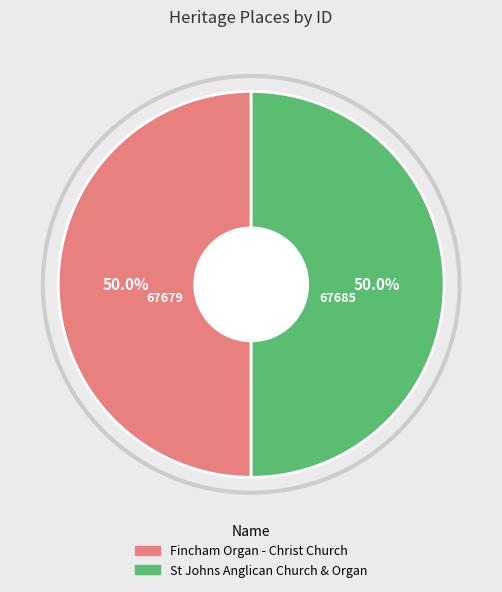

How much of the chart is everything except St Johns Anglican Church & Organ?

50.0%